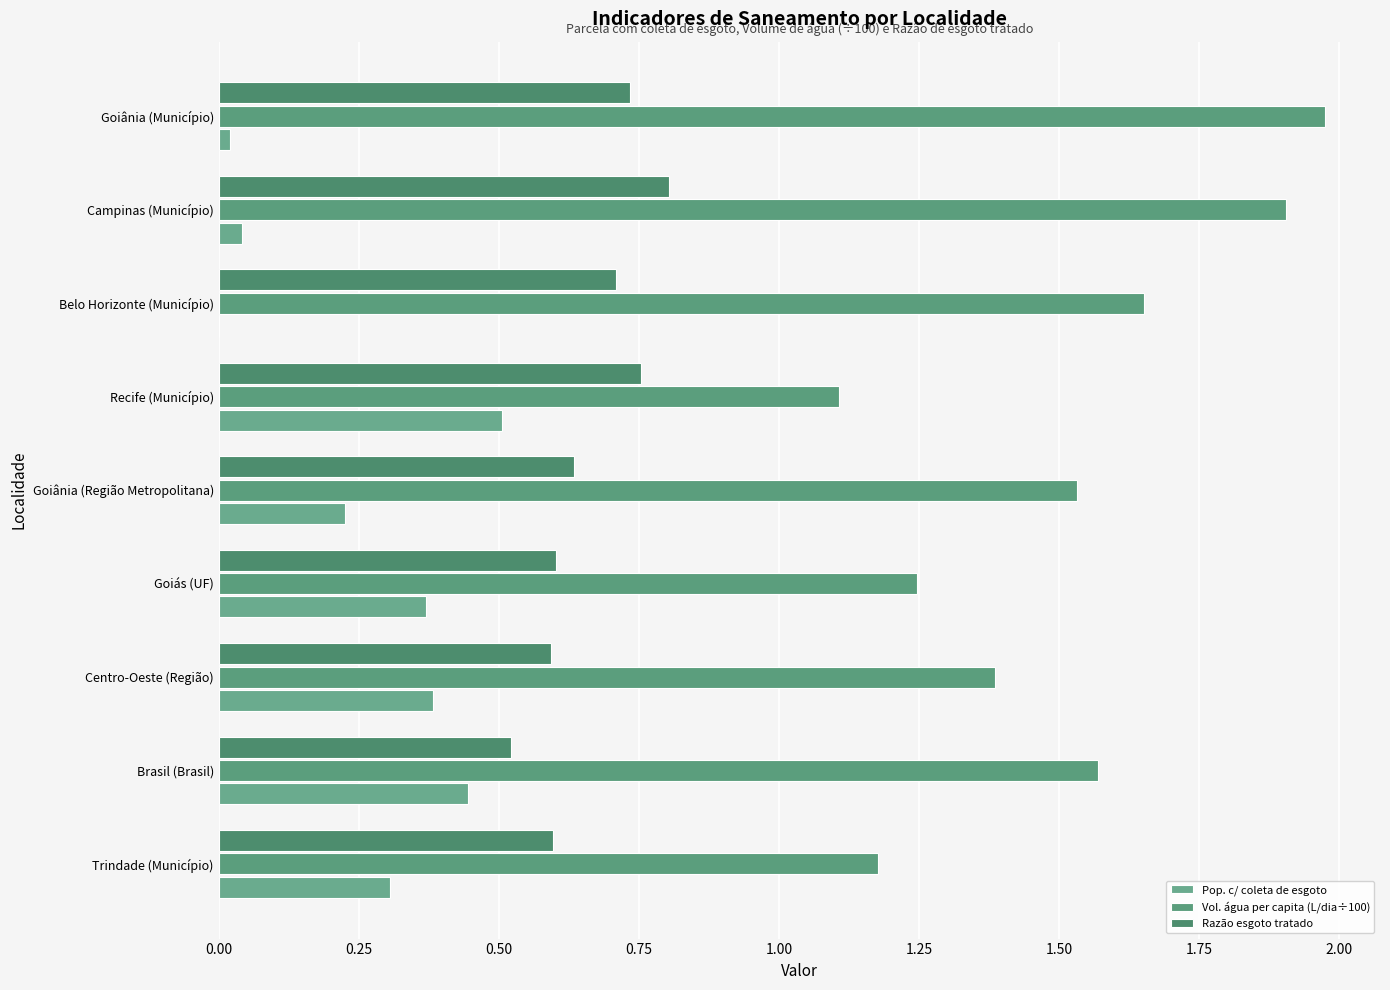

What is the average value of the Razão esgoto tratado series?

0.7